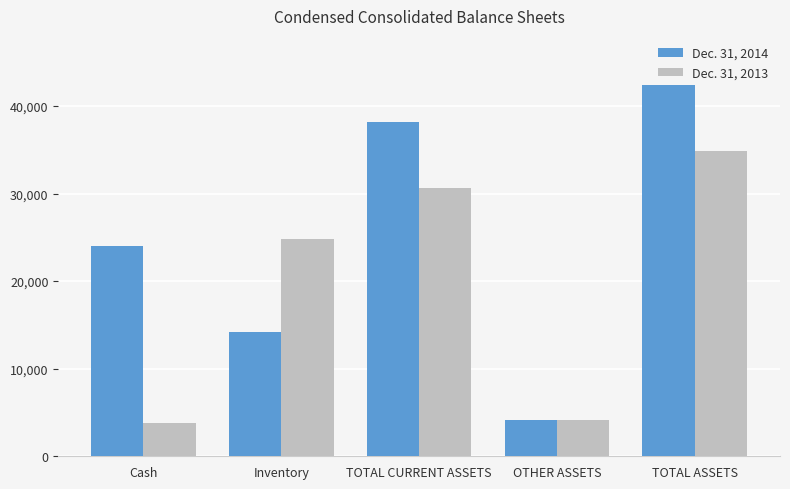

What are all the series names shown in the legend?

Dec. 31, 2014, Dec. 31, 2013